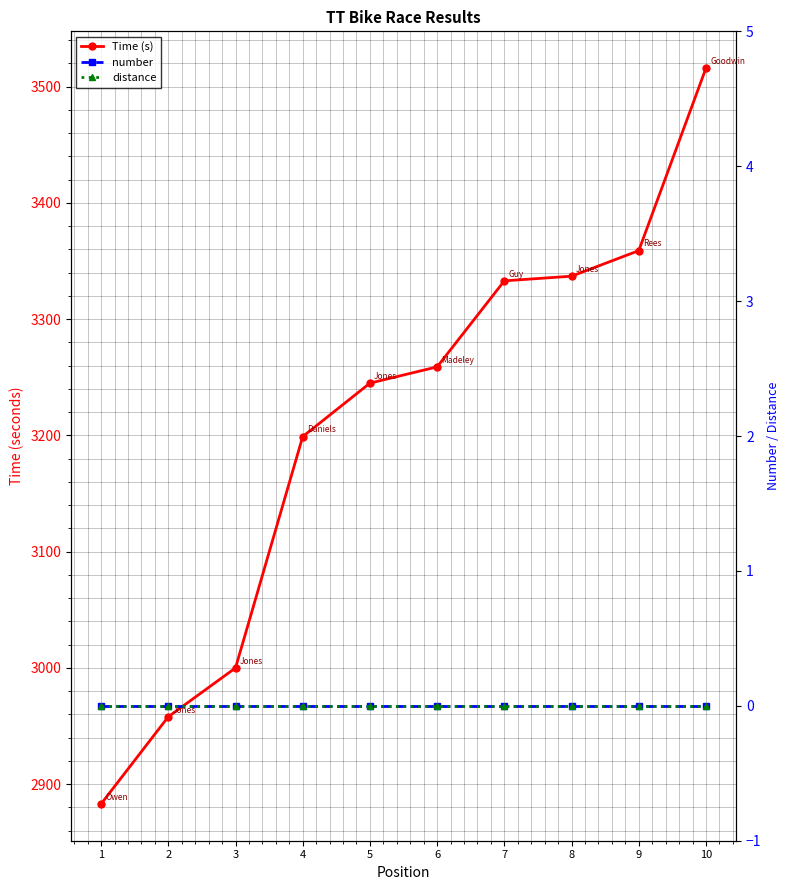

True or false: number has more than 0 points higher than both neighbors.

False